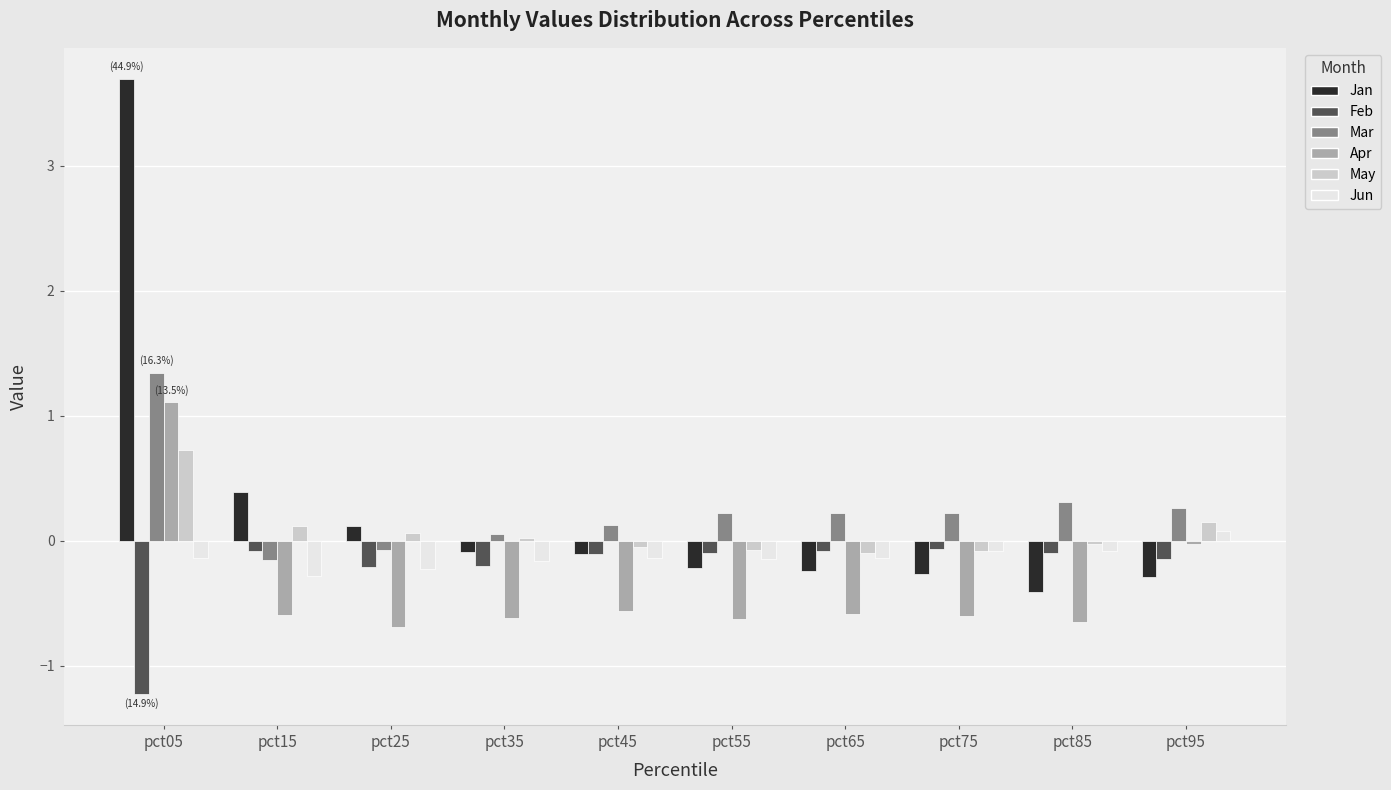

How many positive values does the Jun series have?

1